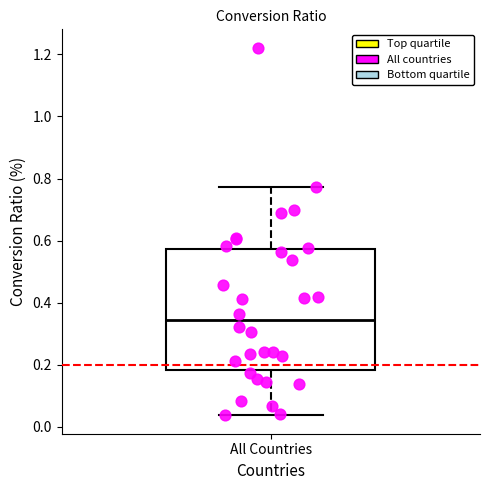

Transcribe this box plot: give where the median line is, the range the box spans, and where the two whiskers end, as read against the y-axis. The values are not printed on the chart, so give them approximately, as read against the axis.

median 0.34, box 0.18 to 0.58, whiskers 0.04 to 0.78